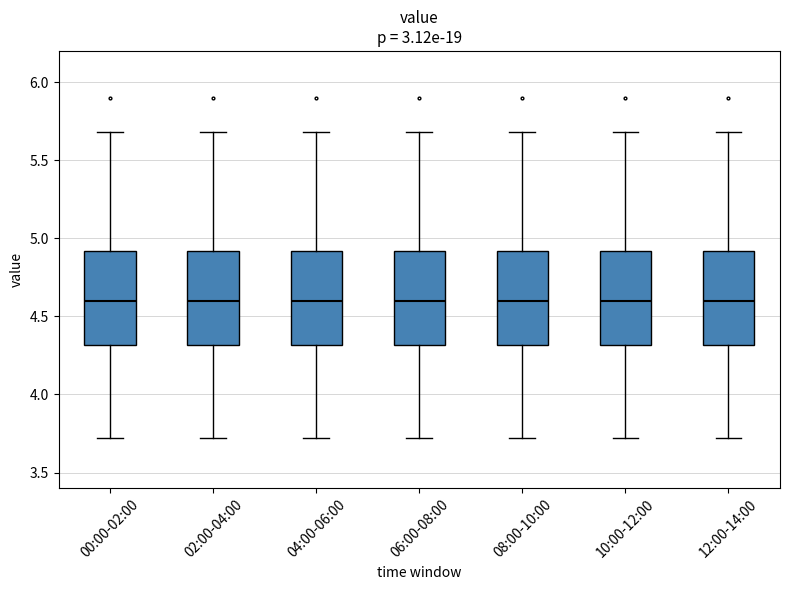

Where is the lower edge of the box for 10:00-12:00 on the y-axis? The values are not printed on the chart, so give them approximately, as read against the axis.

4.3